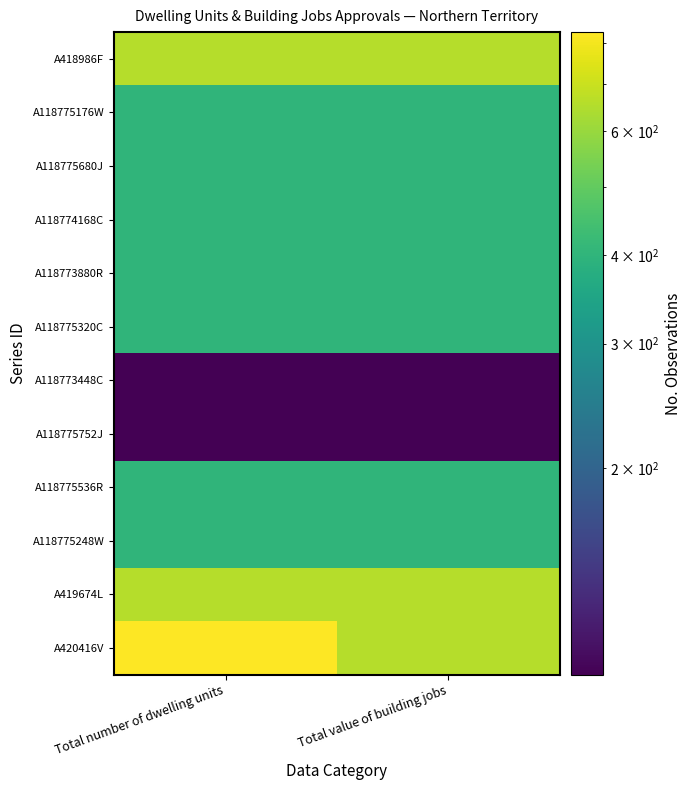

Between Total number of dwelling units and Total value of building jobs, which series saw the biggest shift?

A420416V